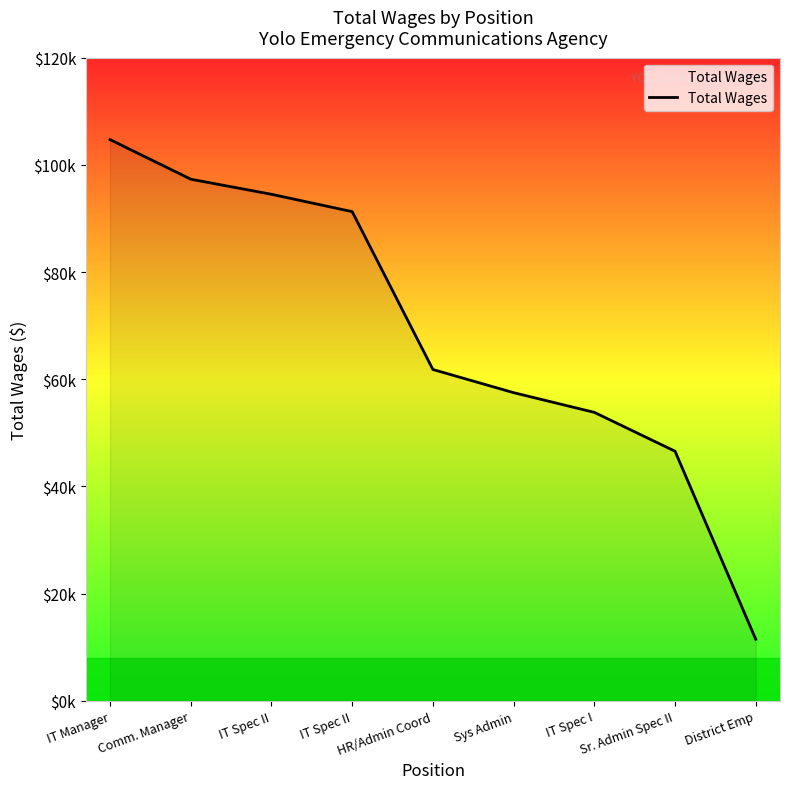

What is the average value?

68786